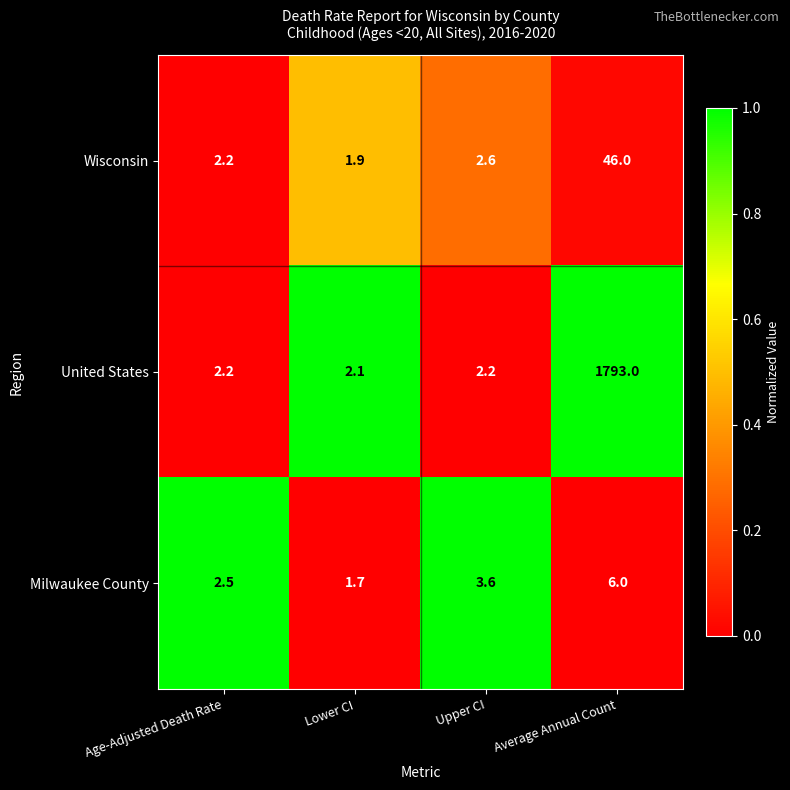

At which category is the sum across all series the highest?

Average Annual Count